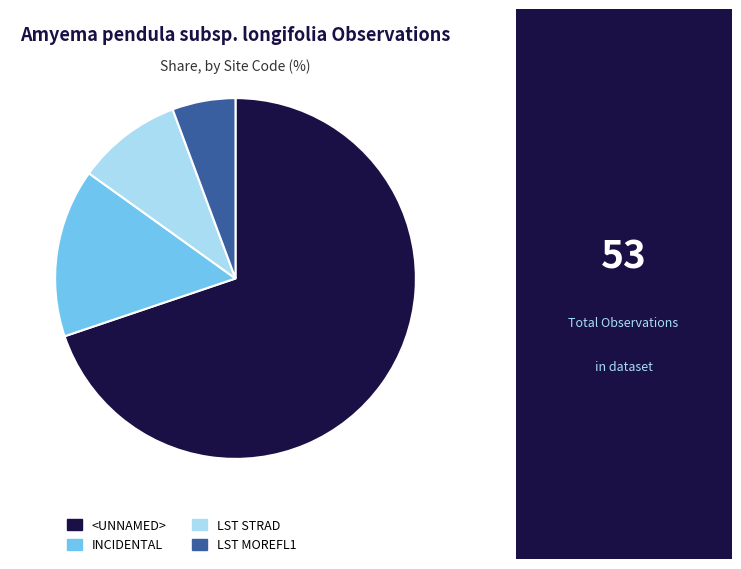

Does <UNNAMED> account for over 50% of the chart?

Yes